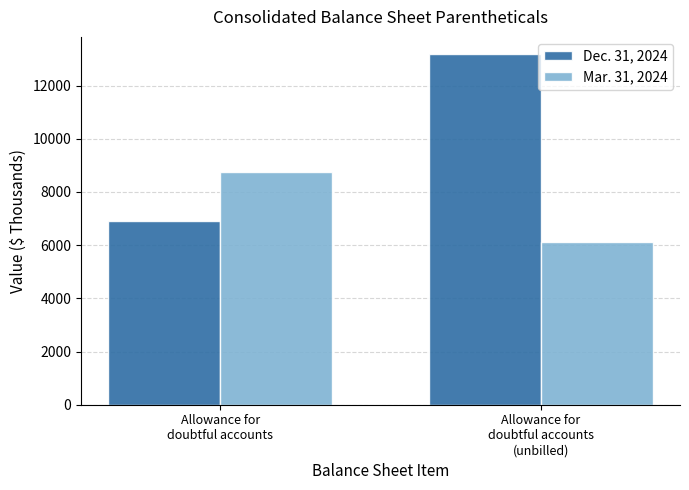

Which series has the largest range (max minus min)?

Dec. 31, 2024